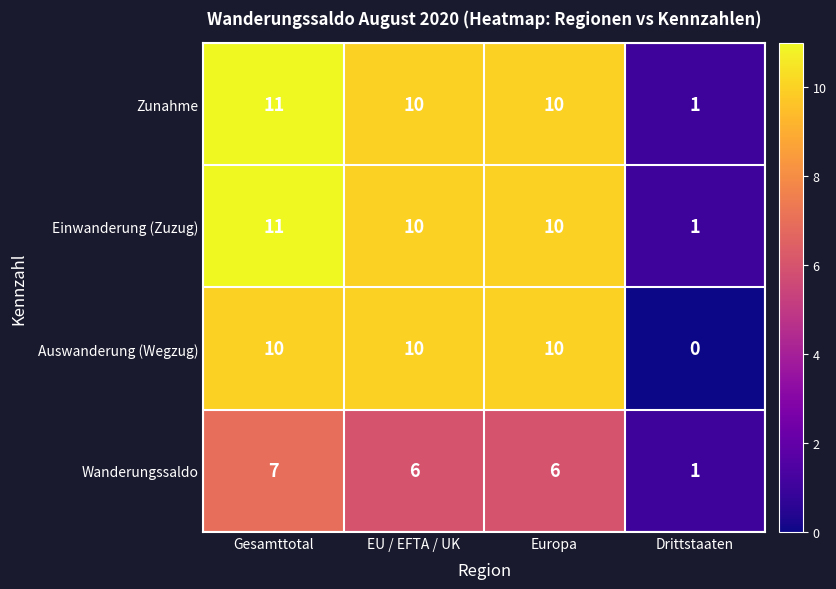

At which label does Auswanderung (Wegzug) reach its minimum?

Drittstaaten